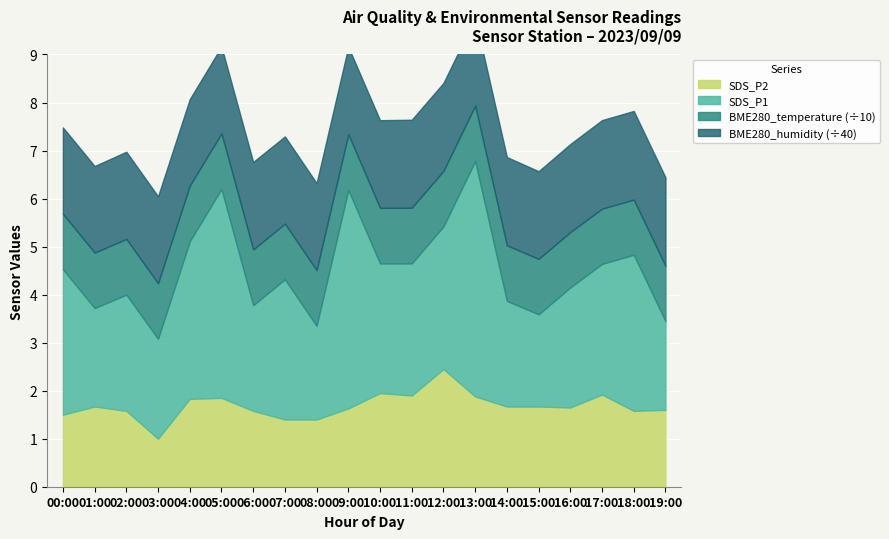

How many categories are shown in the chart?

20